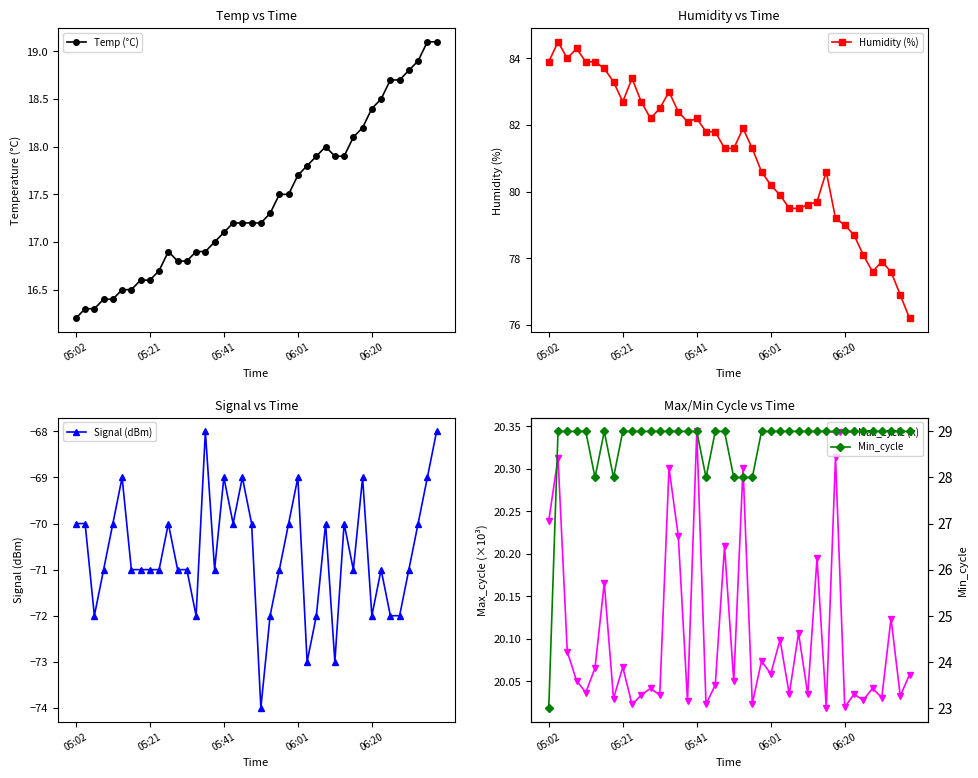

Count the number of categories in the chart.

40